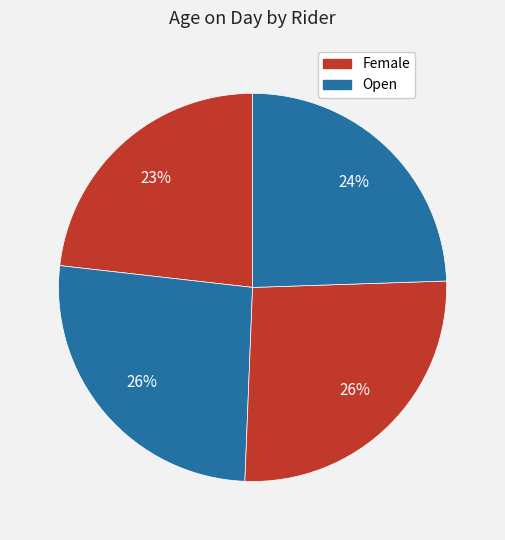

To the nearest percent, what is the average slice percentage?

25%